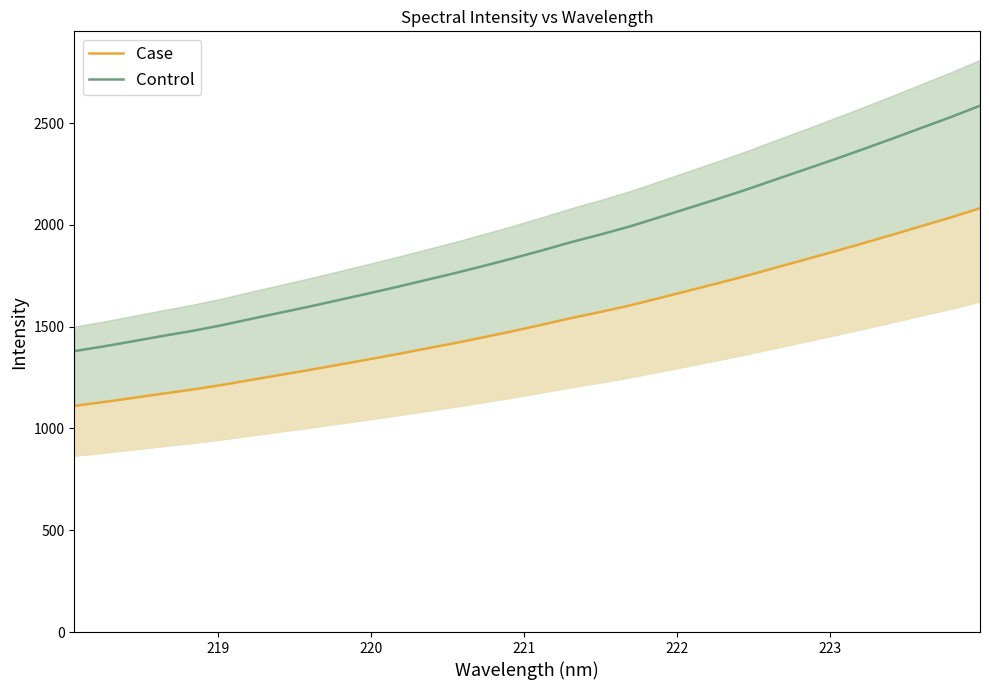

True or false: Case and Control cross at least once.

False